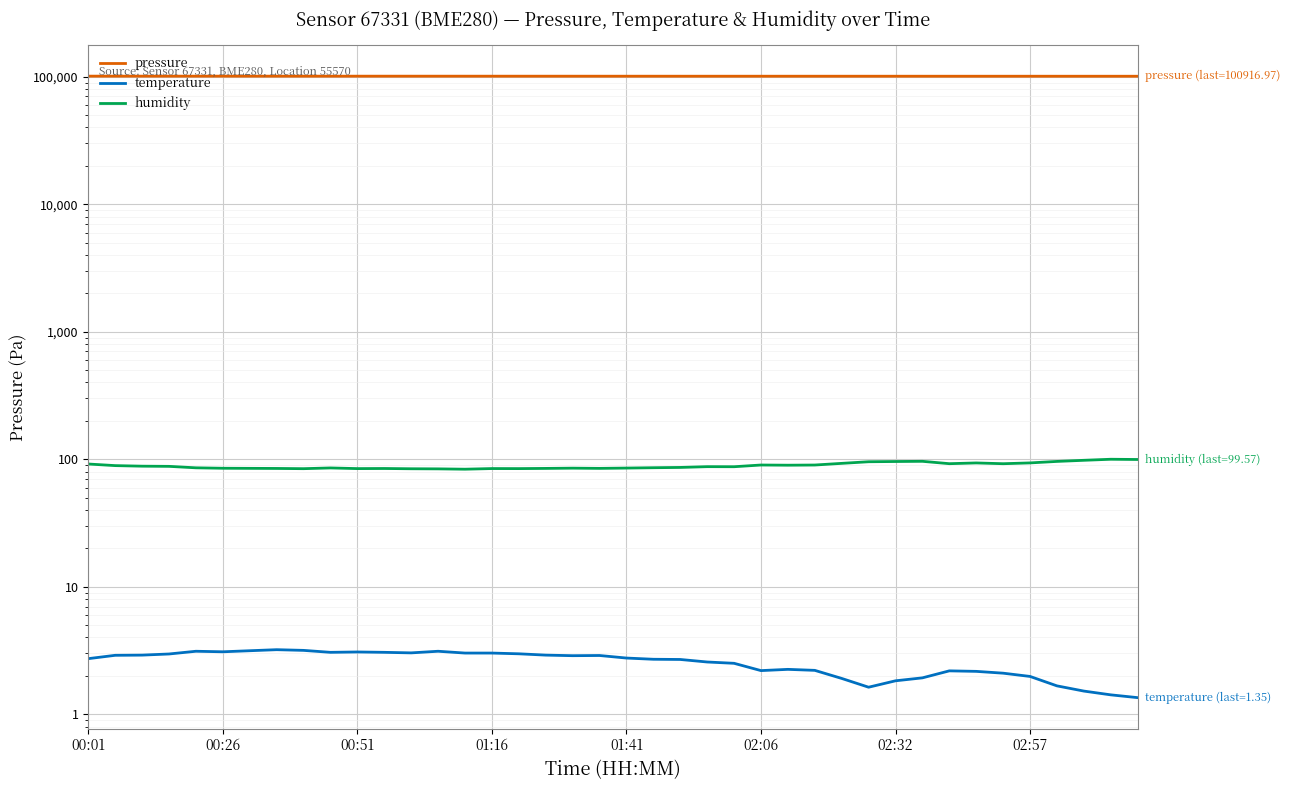

Which has a higher value, 27 or 26?

26